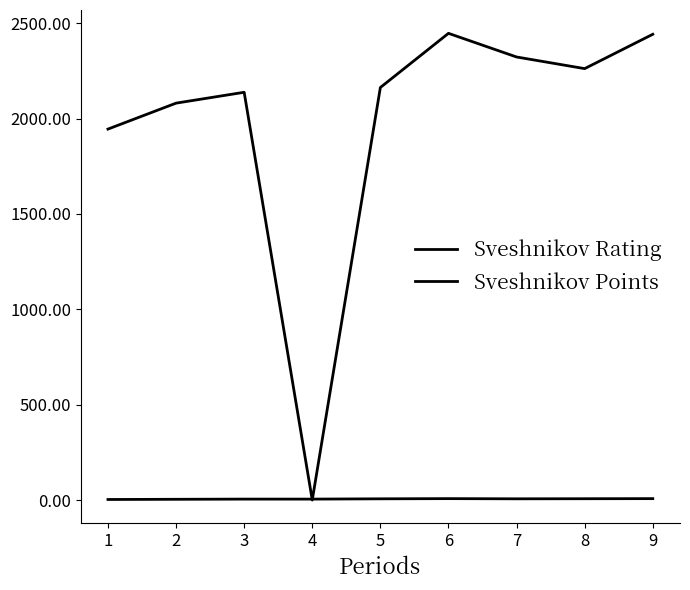

Does the chart display data point markers on the line(s)?

No